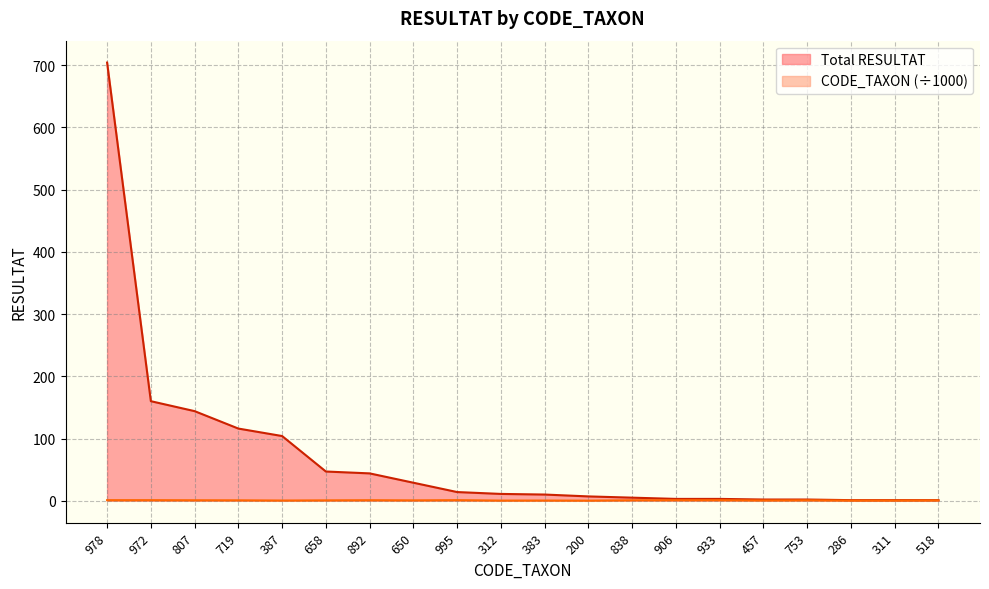

What is the maximum value for CODE_TAXON?

1.0